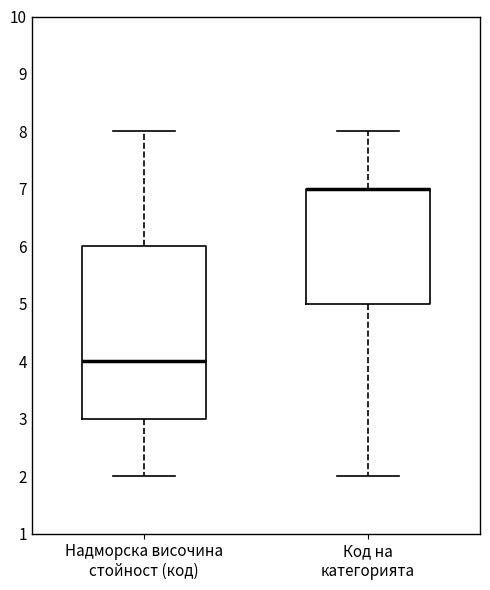

Reading left to right, transcribe this box plot: for each box, give where its median line is, the range the box spans, and where its two whiskers end, as read against the y-axis. The values are not printed on the chart, so give them approximately, as read against the axis.

Надморска височина стойност (код): median 4, box 3 to 6, whiskers 2 to 8
Код на категорията: median 7 (drawn on the box's upper edge), box 5 to 7, whiskers 2 to 8